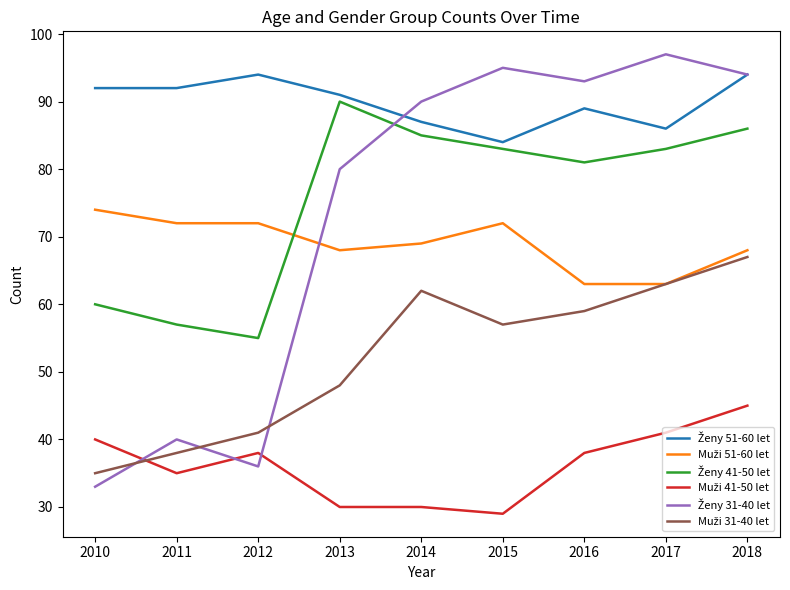

What is the smallest value displayed?

29